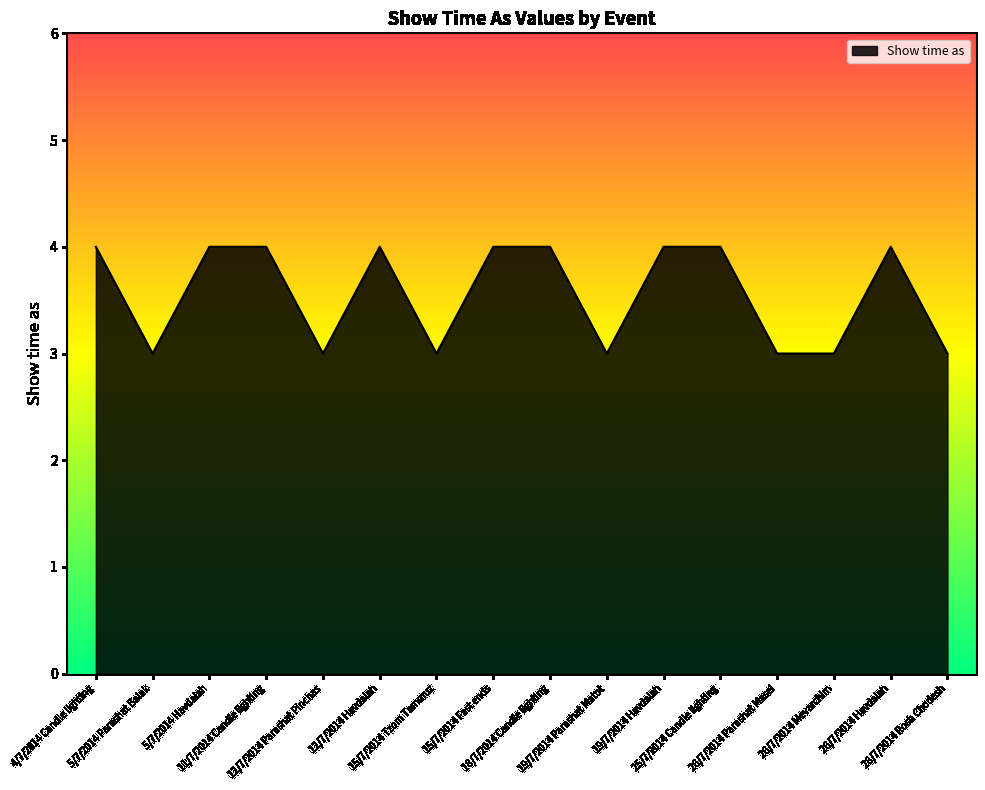

What is the greatest value displayed?

4